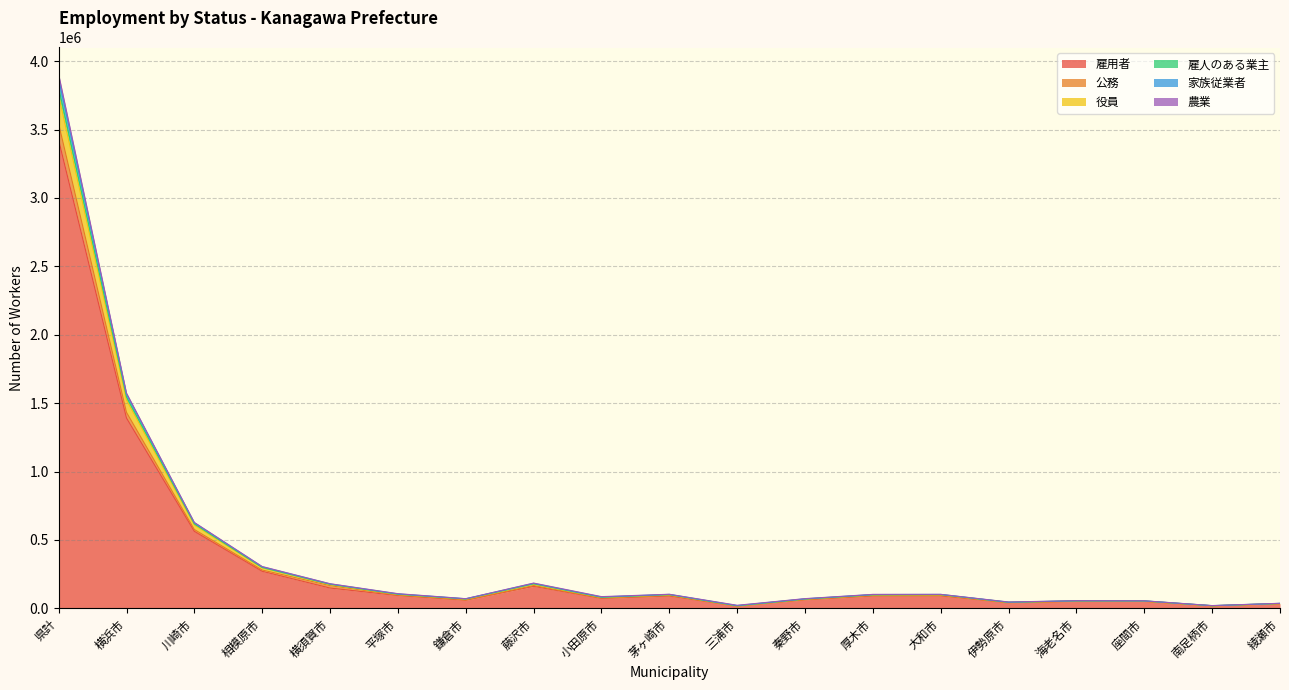

At which category does 役員 reach its first local peak?

藤沢市